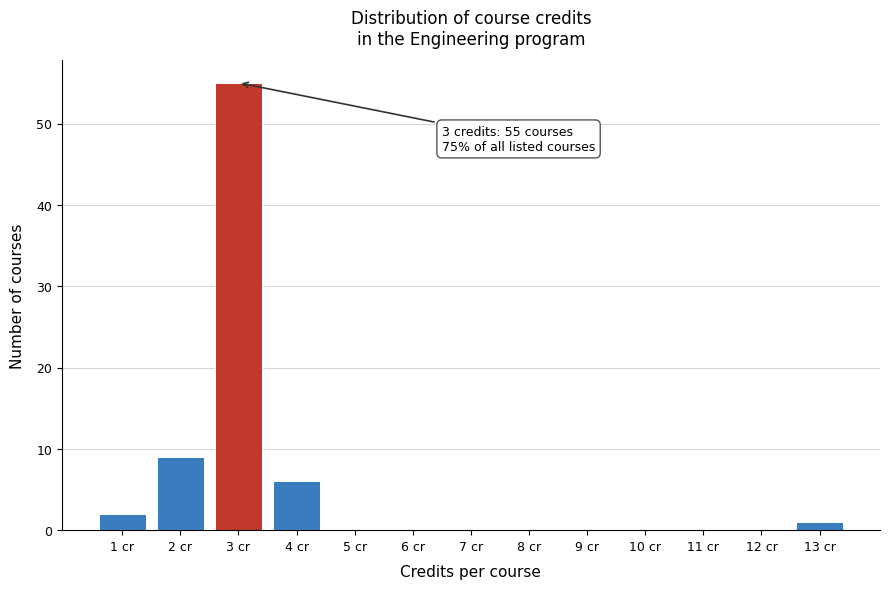

Over which range of the x-axis is the bar tallest?

2.5 to 3.5